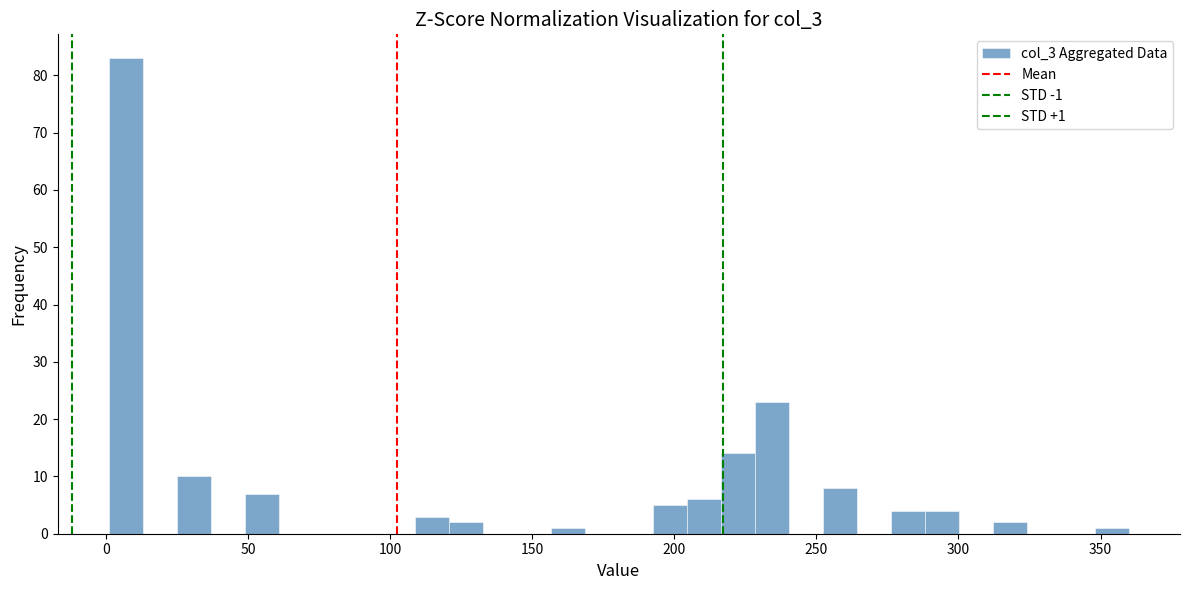

Read against the x-axis, roughly where is the centre of the tallest bar?

5